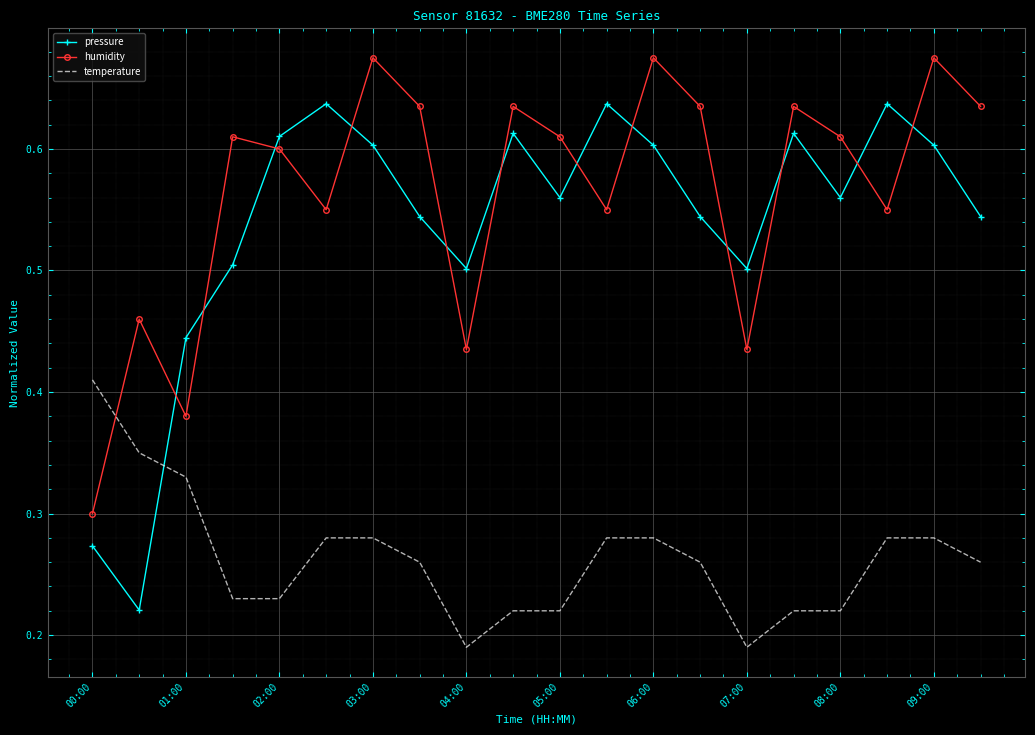

Rank the series by their maximum value, from lowest to highest.

temperature, pressure, humidity